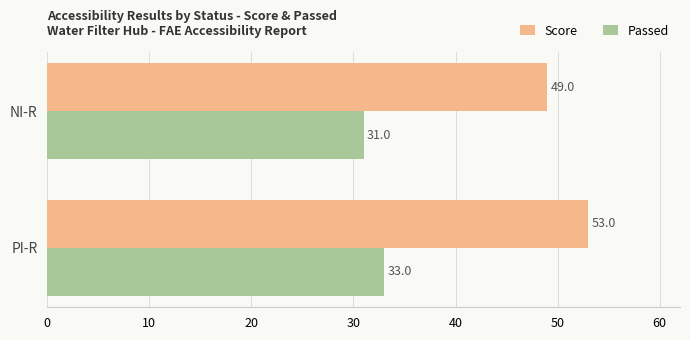

What is the highest value of the Score series?

53